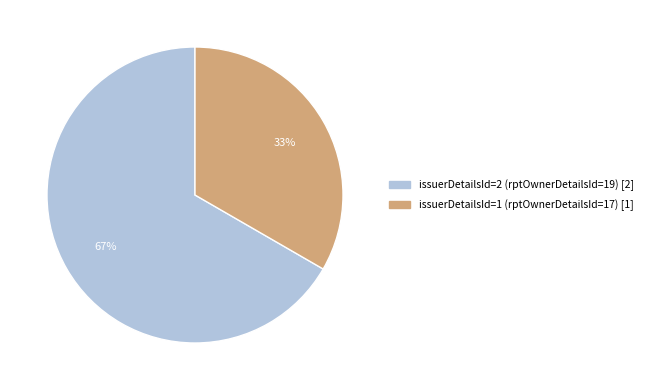

Does any single category account for the majority?

Yes